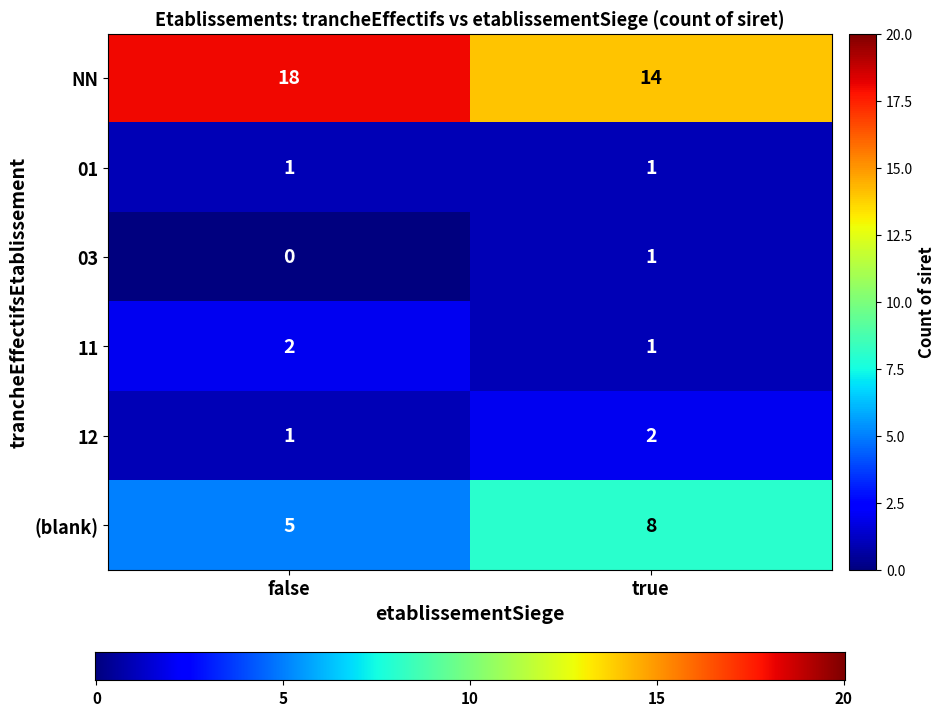

Reading left to right, extract all data points from this chart.

NN: 18	14
01: 1	1
03: 0	1
11: 2	1
12: 1	2
(blank): 5	8